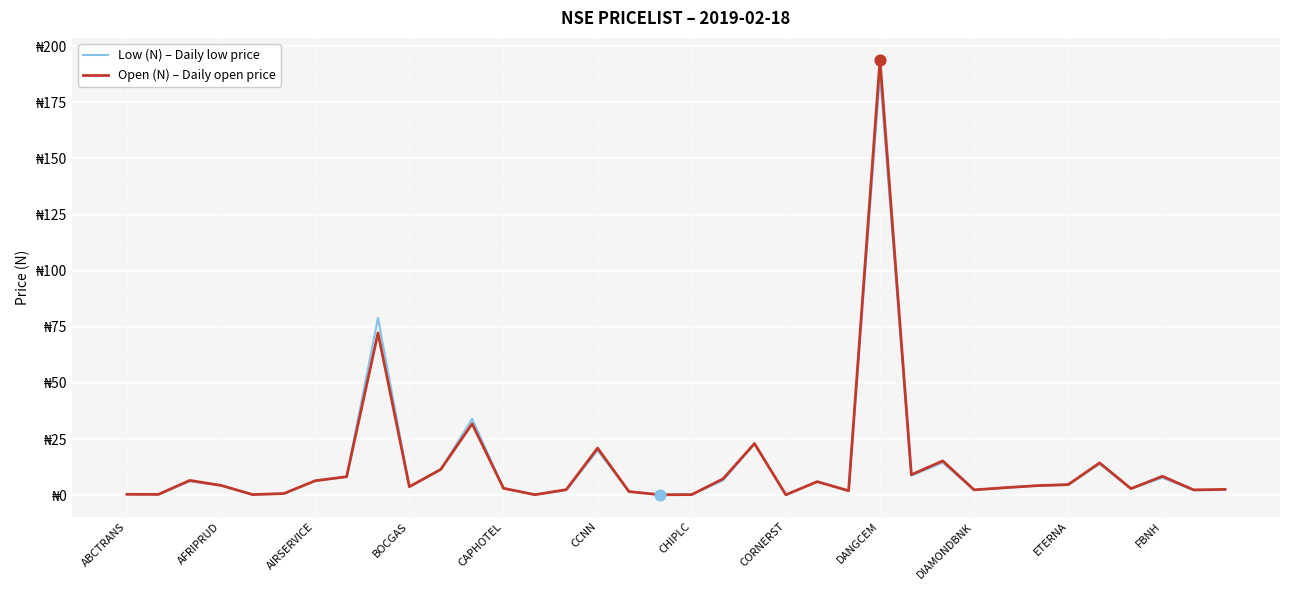

At how many categories does at least one series exceed 2?

26